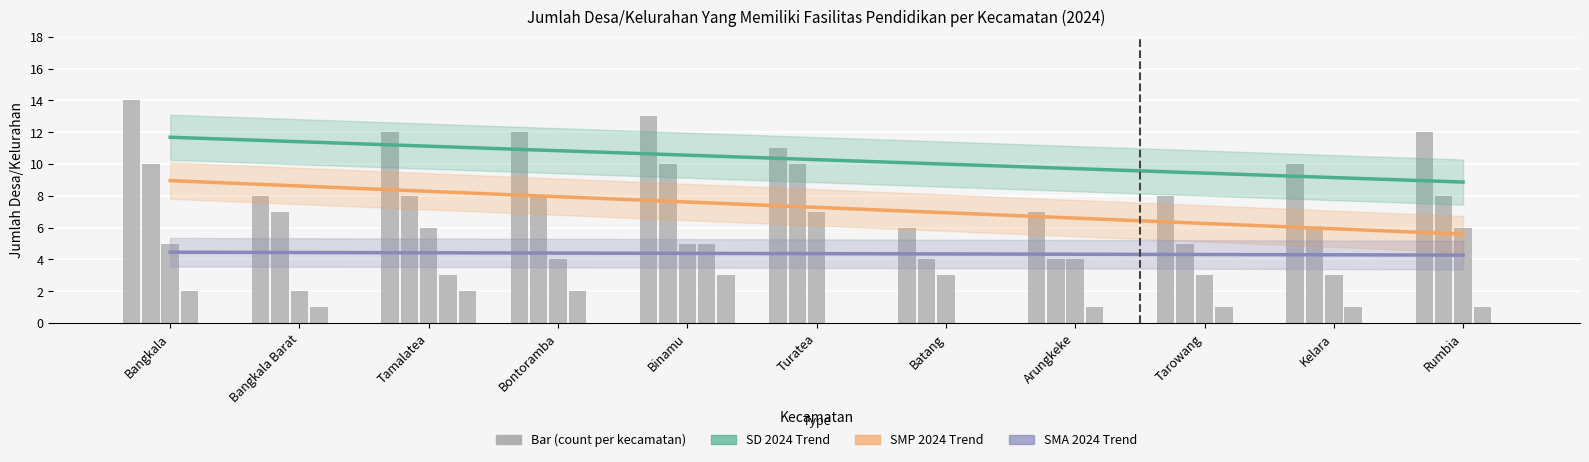

How many data points in SMA 2024 are above 4?

5